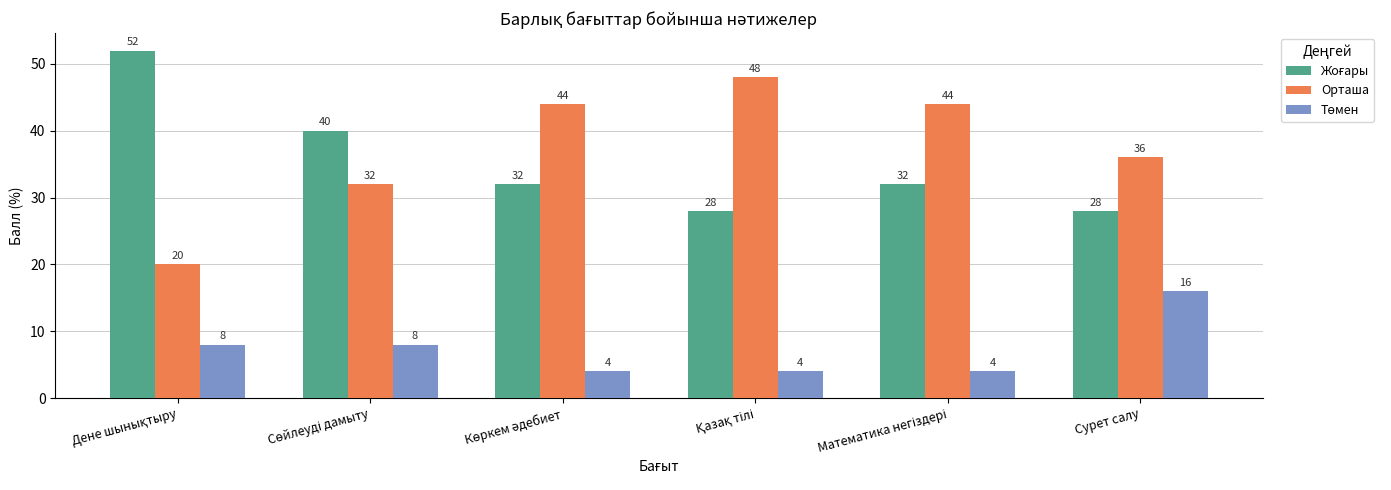

Count the number of categories in the chart.

6